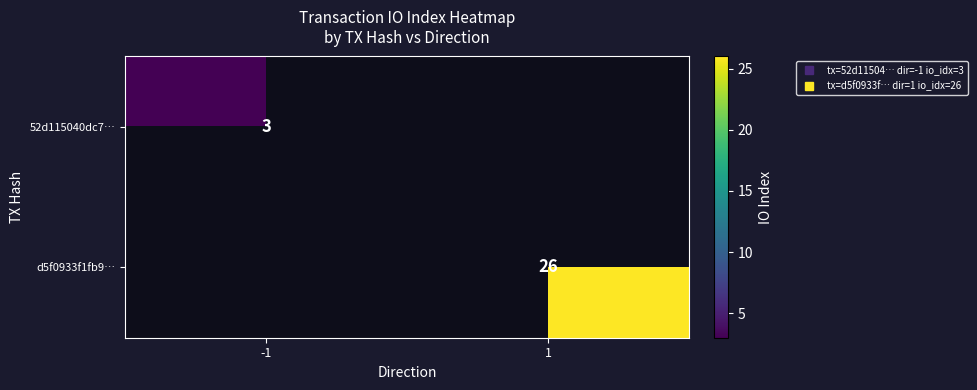

Rank the categories by 52d115040dc7… value from lowest to highest.

-1, 1